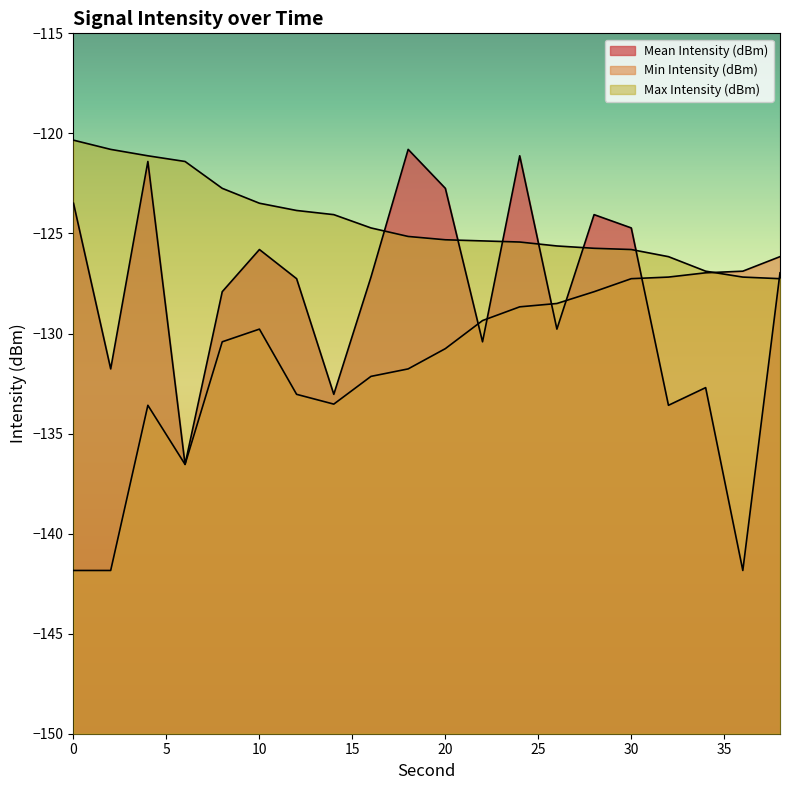

Which series has the widest spread of values?

Mean Intensity (dBm)